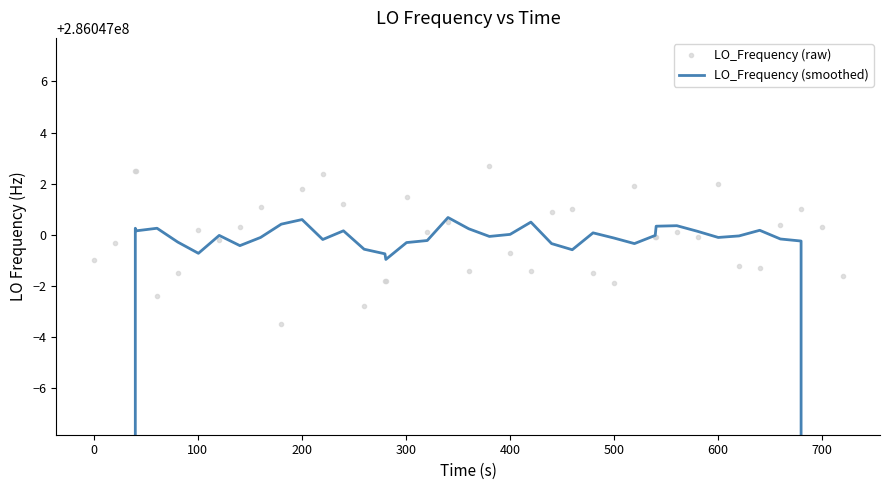

What is the difference between the second highest and minimum values in the LO_Frequency (smoothed) series?

114418800.7